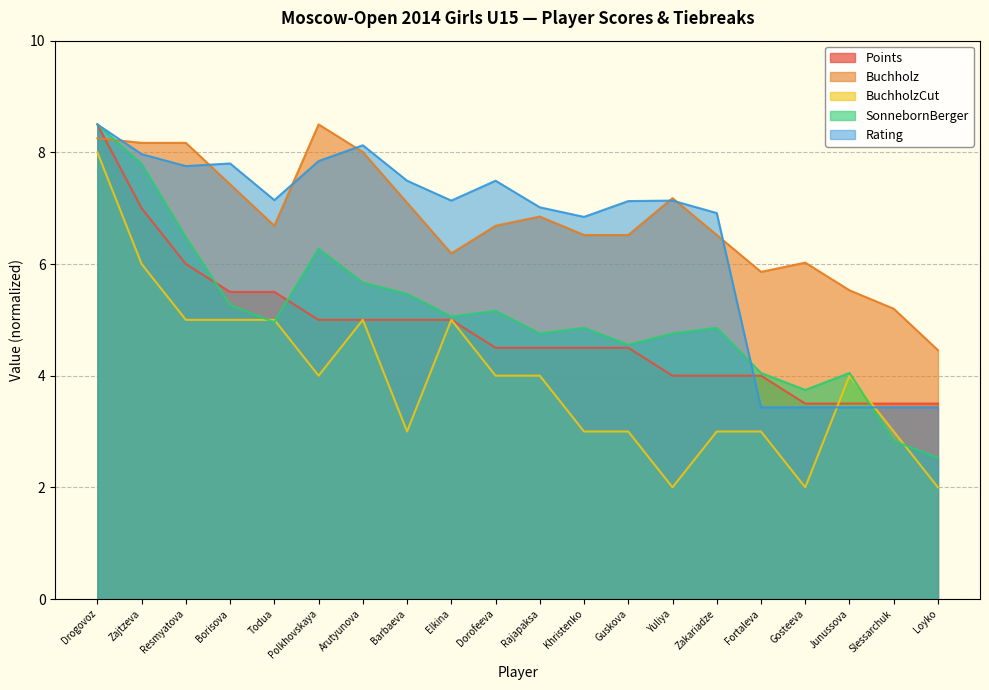

Count the Points values in the range 4 to 5.

11